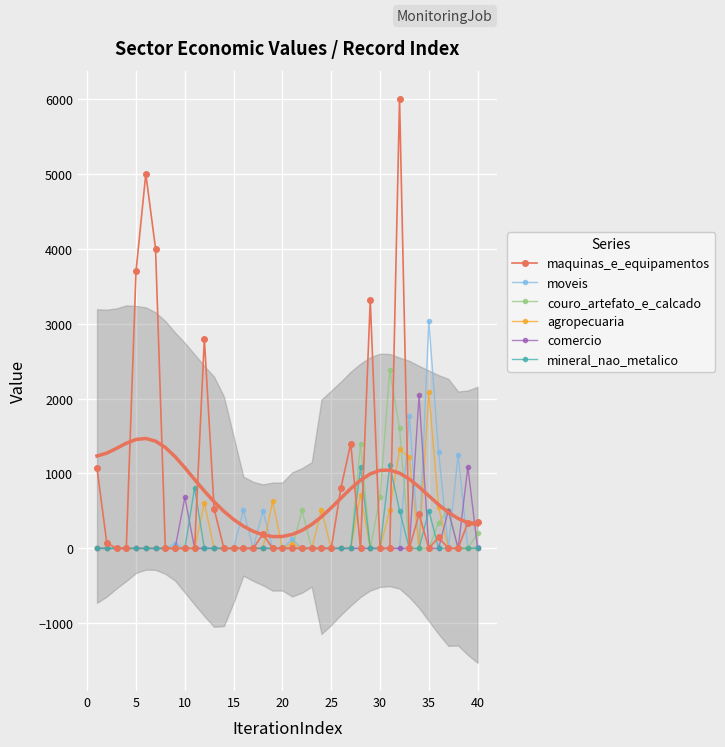

True or false: mineral_nao_metalico has more than 2 interior local peaks.

True